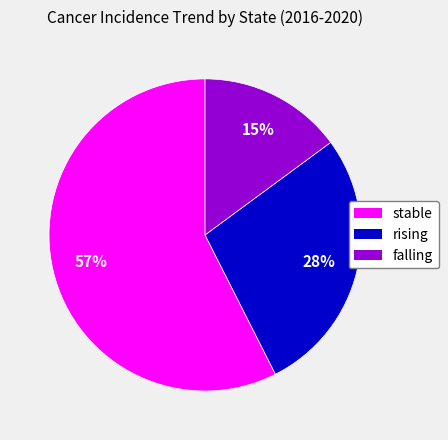

Rank the categories by value from lowest to highest.

falling, rising, stable